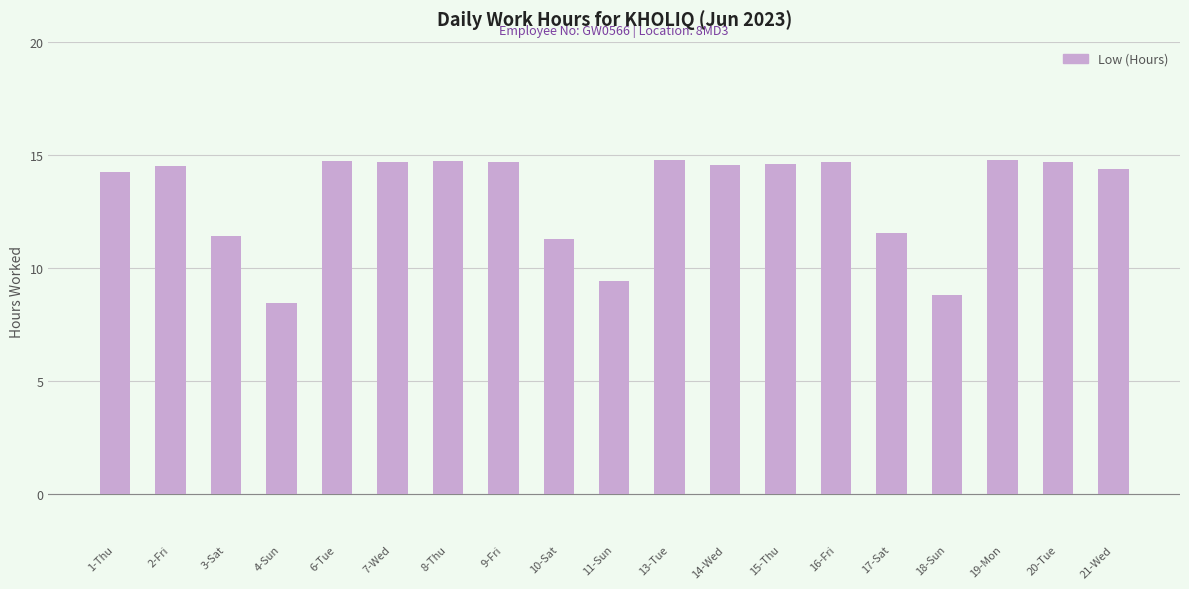

What is the label of the 14th bar from the right?

7-Wed